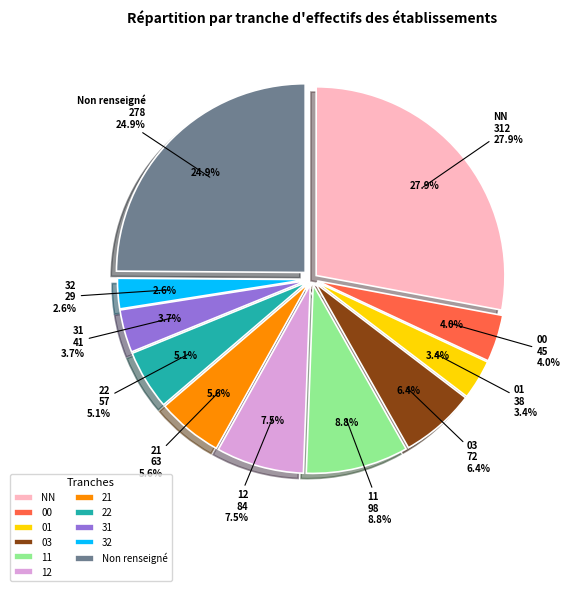

Which slice is the smallest?

32